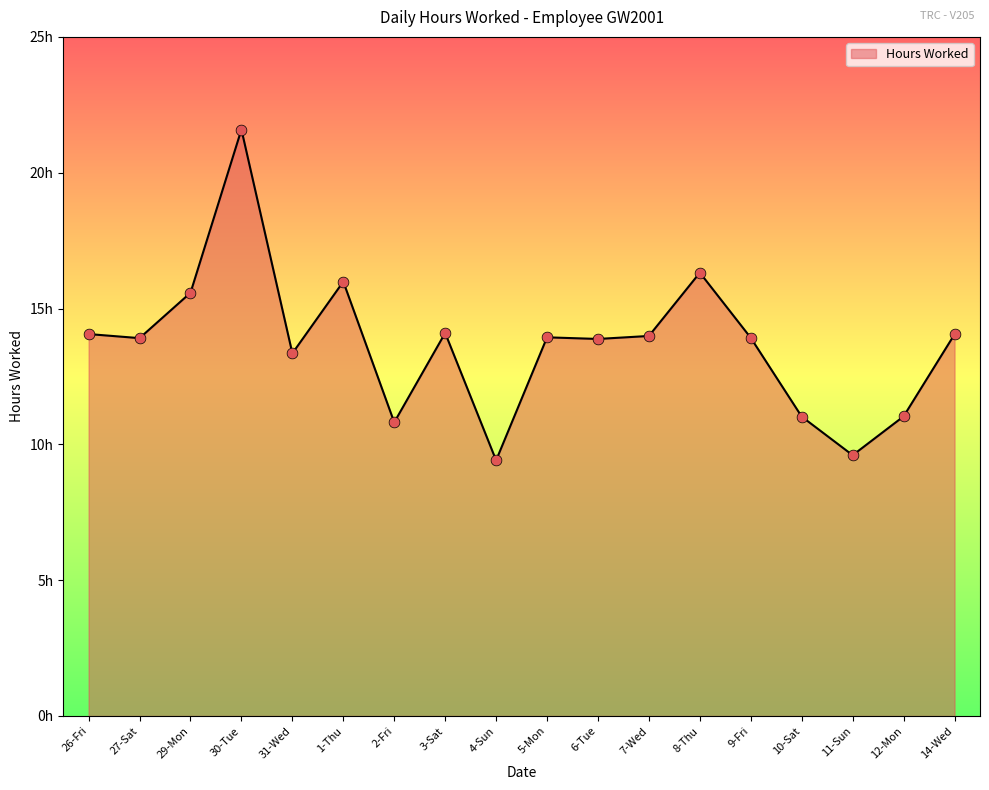

What is the change in value from 29-Mon to 7-Wed?

-1.6